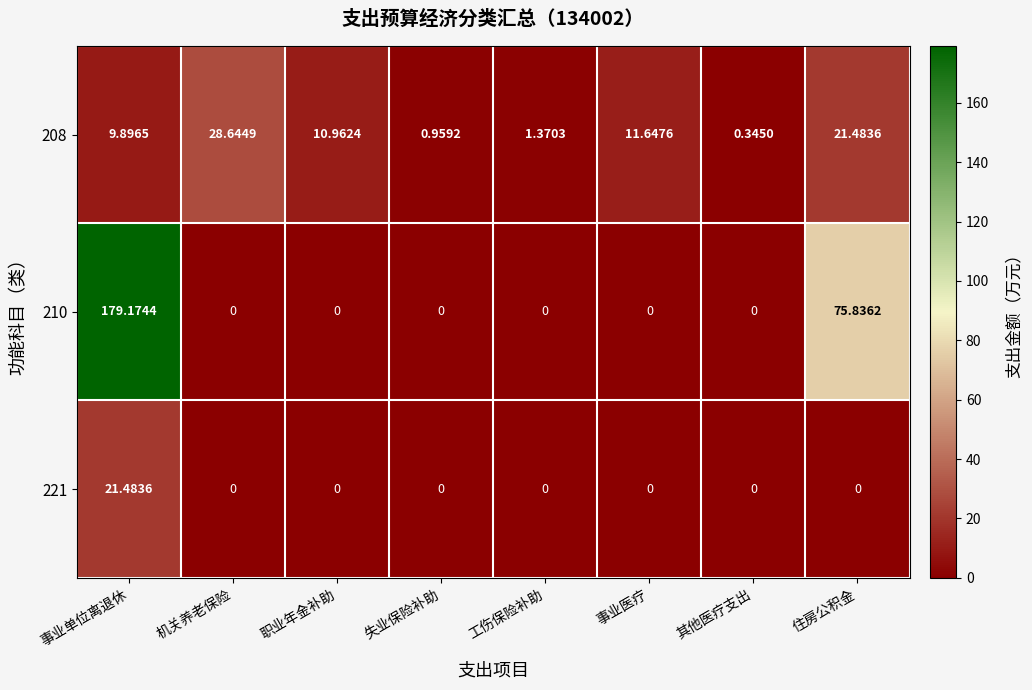

At which label is 210 closest to 89?

住房公积金